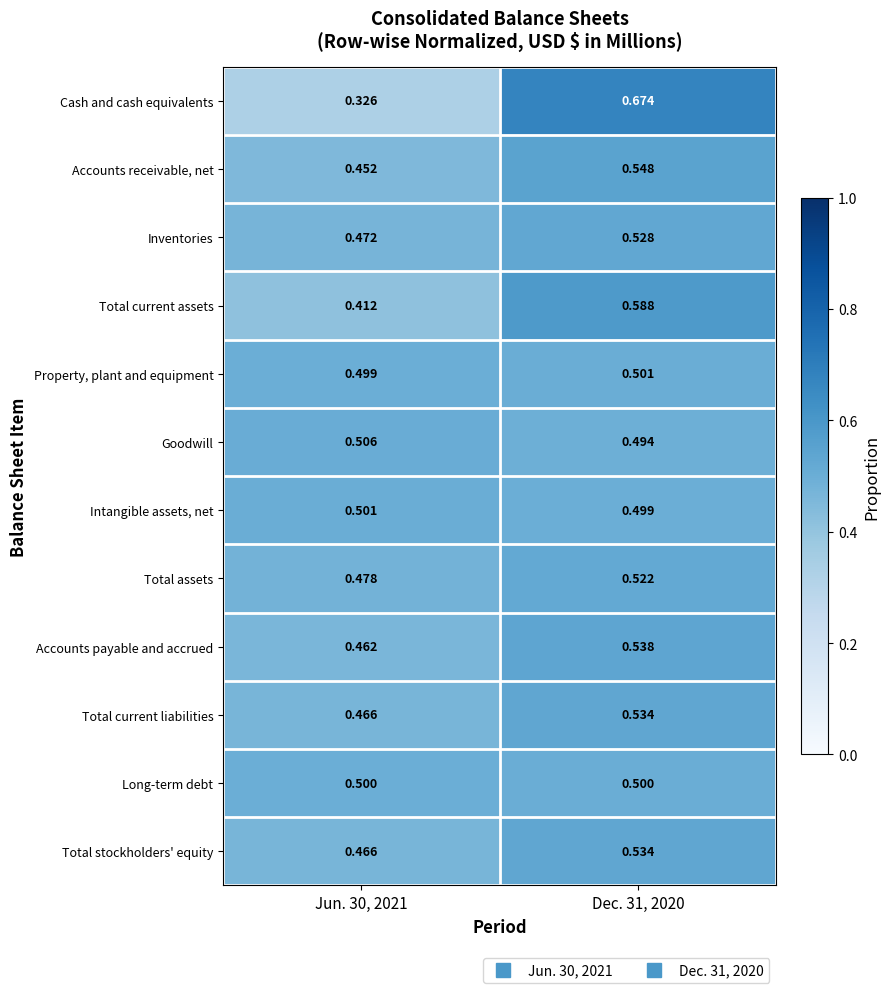

At which category does the chart reach its minimum across all series?

Jun. 30, 2021